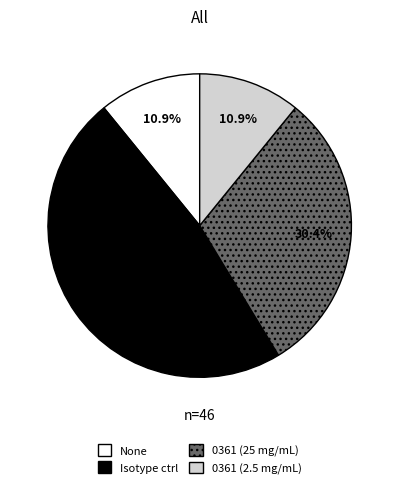

What is the ratio of the value at 0361 (25 mg/mL) to the value at None?

2.8